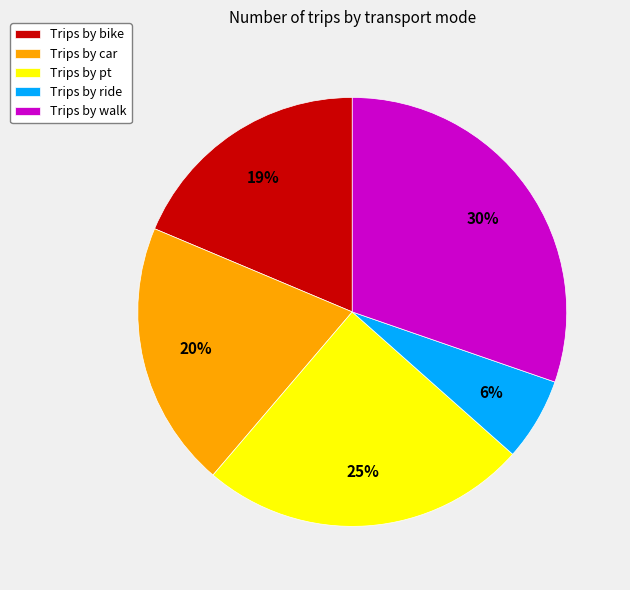

To the nearest percent, what portion does Trips by bike represent?

19%